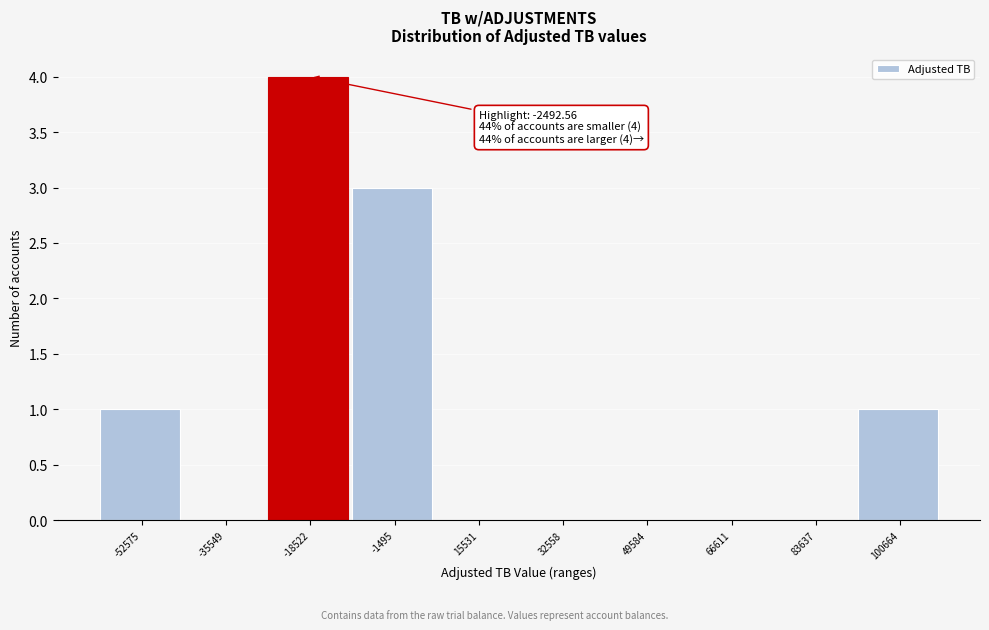

Reading right to left, extract all data points from this chart.

100664=1	83637=0	66611=0	49584=0	32558=0	15531=0	-1495=3	-18522=4	-35549=0	-52575=1